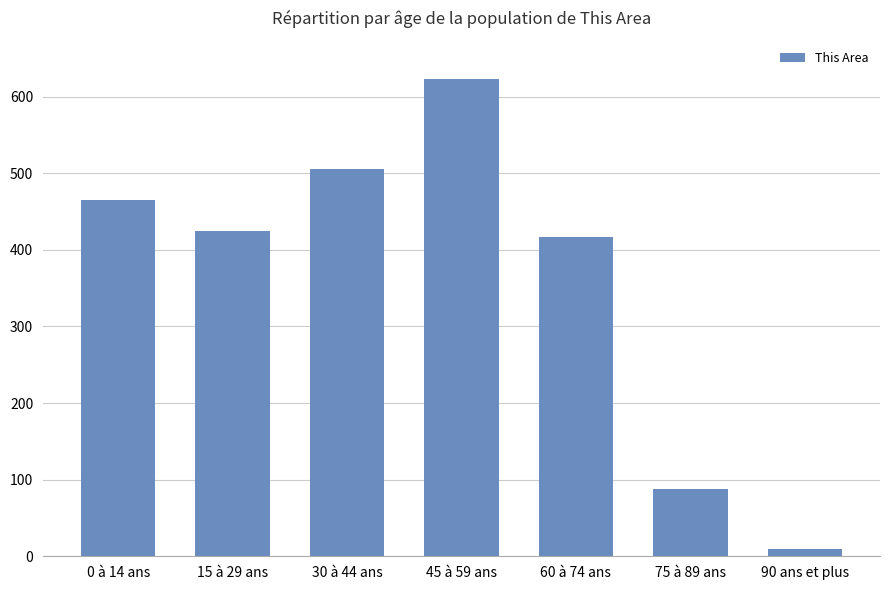

What value does the data have at 15 à 29 ans?

424